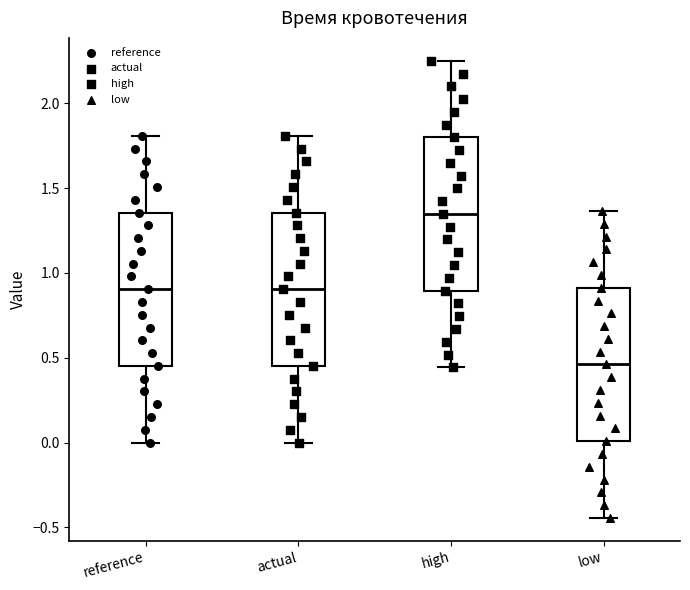

Reading left to right, read every box against the y-axis: the position of its median line, the range the box covers, and the ends of its whiskers. The values are not printed on the chart, so give them approximately, as read against the axis.

reference: median 0.90, box 0.45 to 1.35, whiskers 0.00 to 1.80
actual: median 0.90, box 0.45 to 1.35, whiskers 0.00 to 1.80
high: median 1.35, box 0.90 to 1.80, whiskers 0.45 to 2.25
low: median 0.45, box 0.00 to 0.90, whiskers -0.45 to 1.35